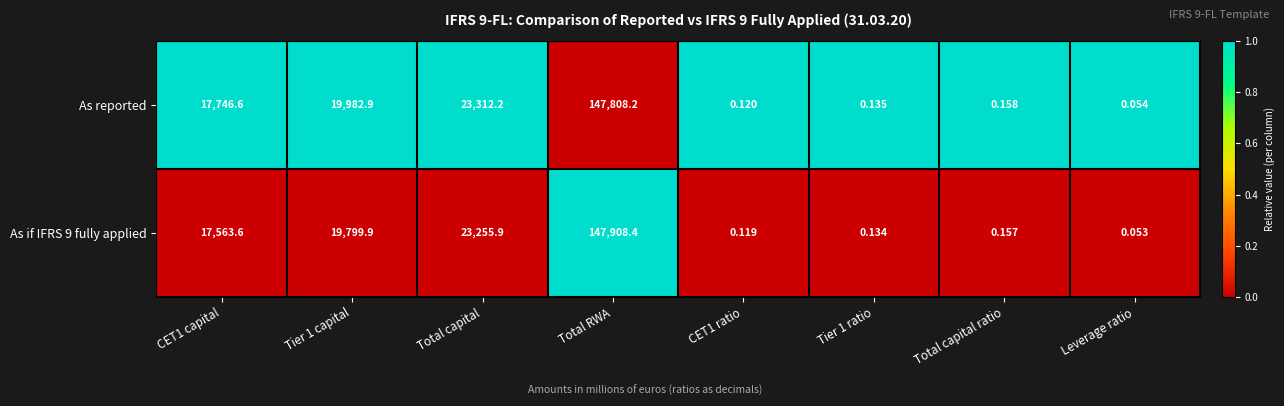

What is the difference between the highest and lowest values at Leverage ratio?

0.0